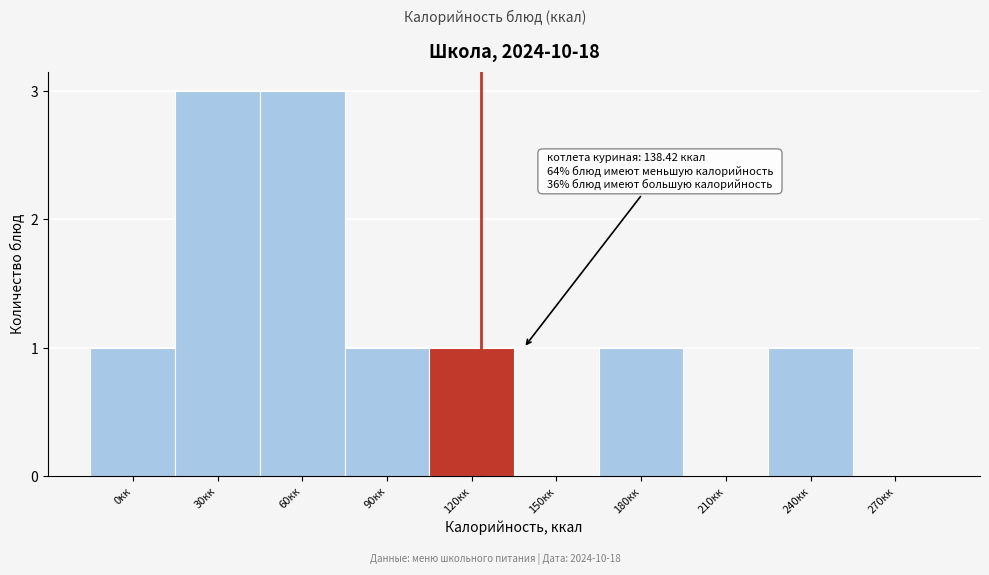

Reading left to right, what are all the values shown in this chart?

0кк=1	30кк=3	60кк=3	90кк=1	120кк=1	150кк=0	180кк=1	210кк=0	240кк=1	270кк=0